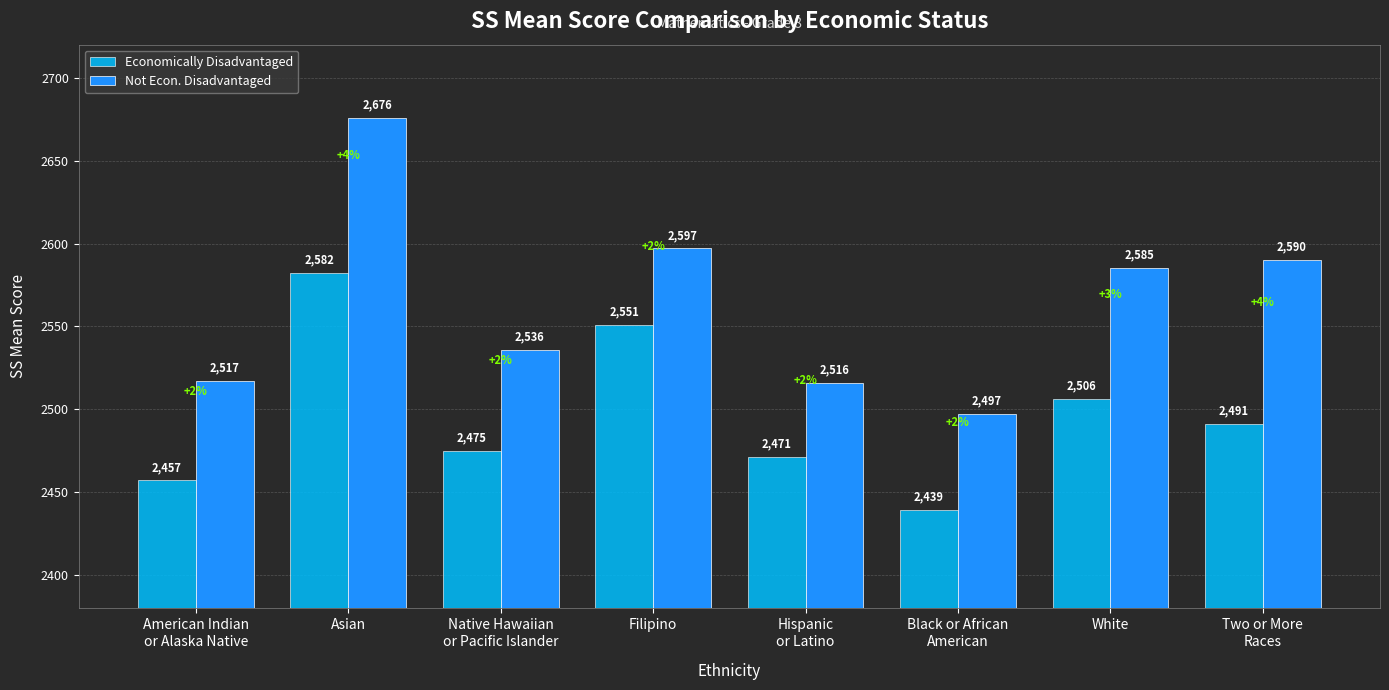

What is the value of the Economically Disadvantaged bar at the 7th from the left?

2506